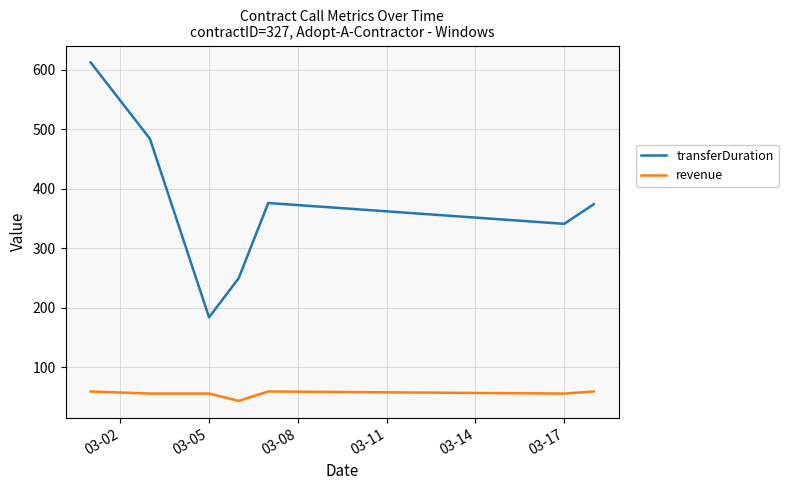

Rank the series by their average value, from lowest to highest.

revenue, transferDuration